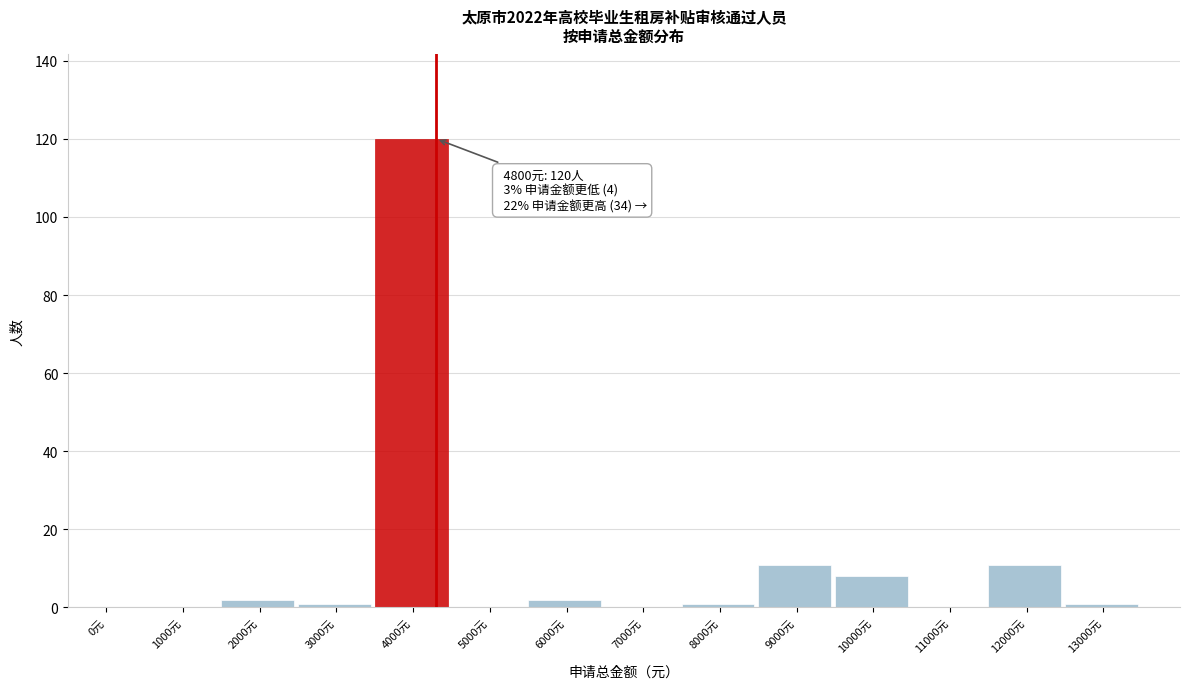

Reading right to left, extract all data points from this chart.

13000元=1	12000元=11	11000元=0	10000元=8	9000元=11	8000元=1	7000元=0	6000元=2	5000元=0	4000元=120	3000元=1	2000元=2	1000元=0	0元=0